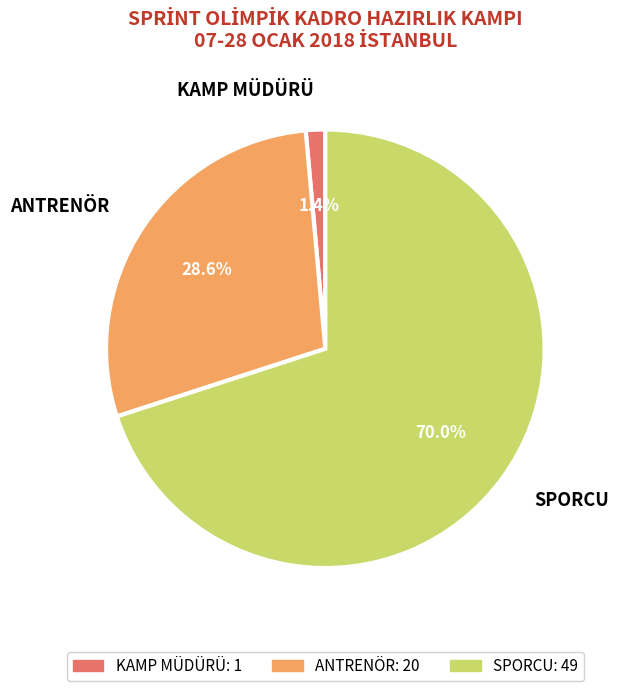

How many segments does this pie chart have?

3